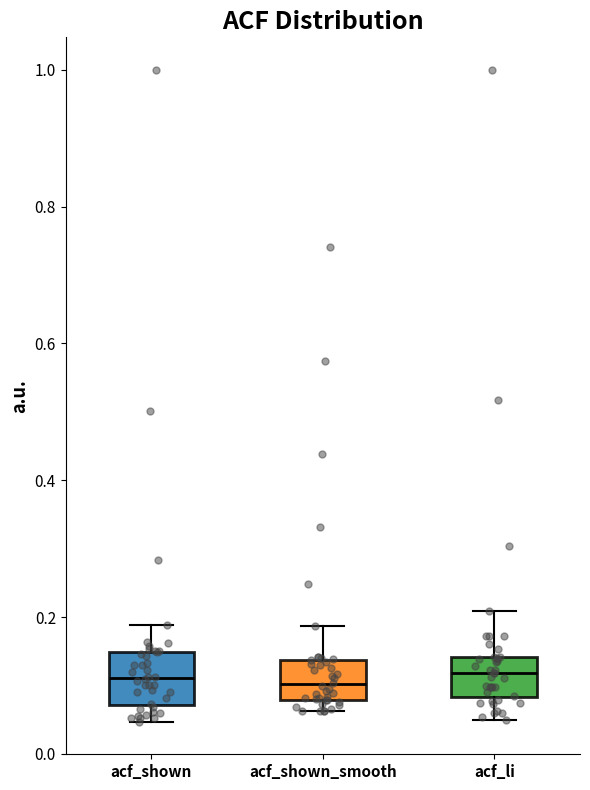

Reading left to right, read every box against the y-axis: the position of its median line, the range the box covers, and the ends of its whiskers. The values are not printed on the chart, so give them approximately, as read against the axis.

acf_shown: median 0.12, box 0.08 to 0.14, whiskers 0.04 to 0.18
acf_shown_smooth: median 0.10, box 0.08 to 0.14, whiskers 0.06 to 0.18
acf_li: median 0.12, box 0.08 to 0.14, whiskers 0.06 to 0.20